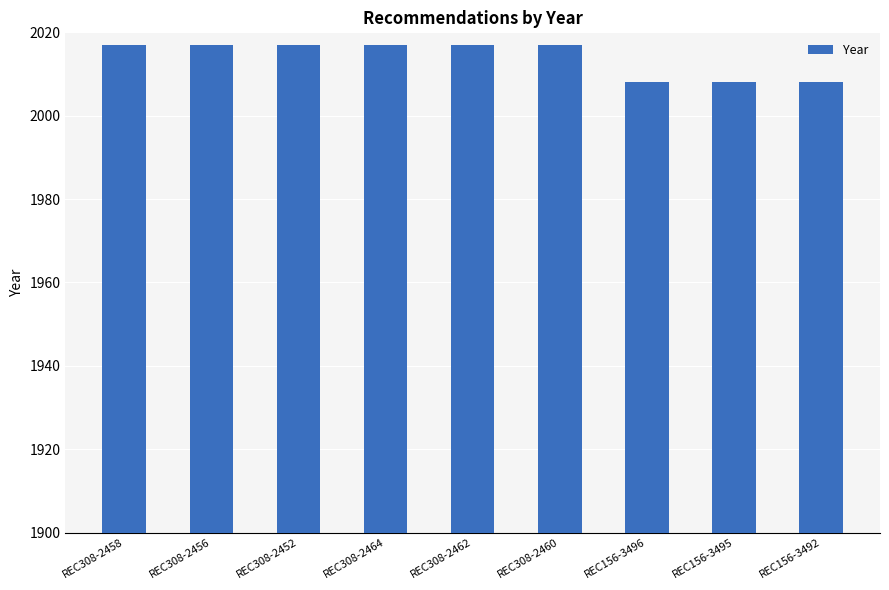

What is the sum of the values at REC308-2462 and REC308-2458?

4034